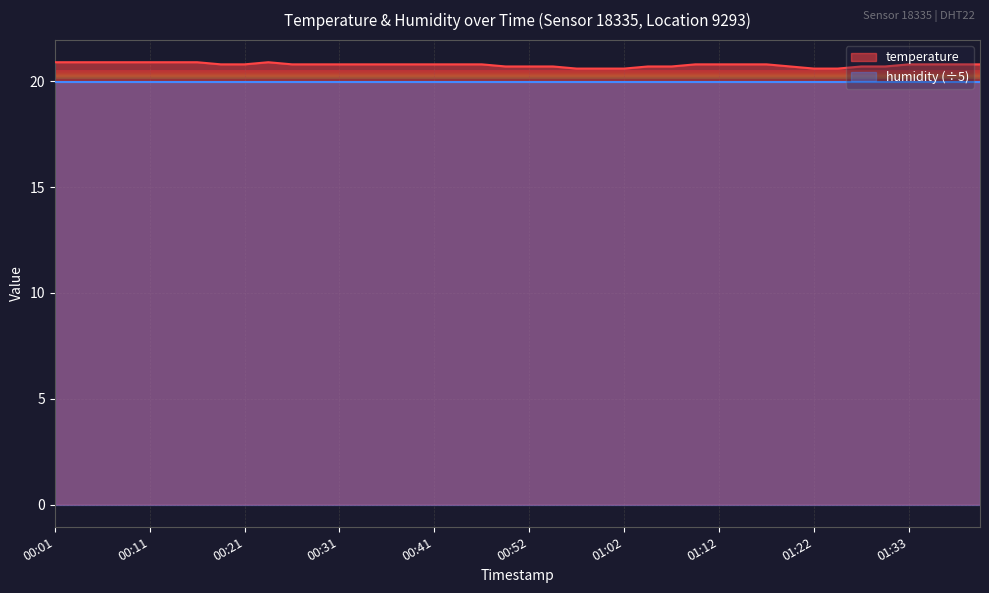

Rank the categories by value from highest to lowest.

00:01, 00:04, 00:07, 00:09, 00:11, 00:14, 00:16, 00:24, 00:19, 00:21, 00:26, 00:29, 00:31, 00:34, 00:36, 00:39, 00:41, 00:44, 00:46, 01:10, 01:12, 01:15, 01:18, 01:33, 01:35, 01:38, 01:40, 00:49, 00:52, 00:55, 01:05, 01:07, 01:20, 01:28, 01:30, 00:57, 01:00, 01:02, 01:22, 01:25